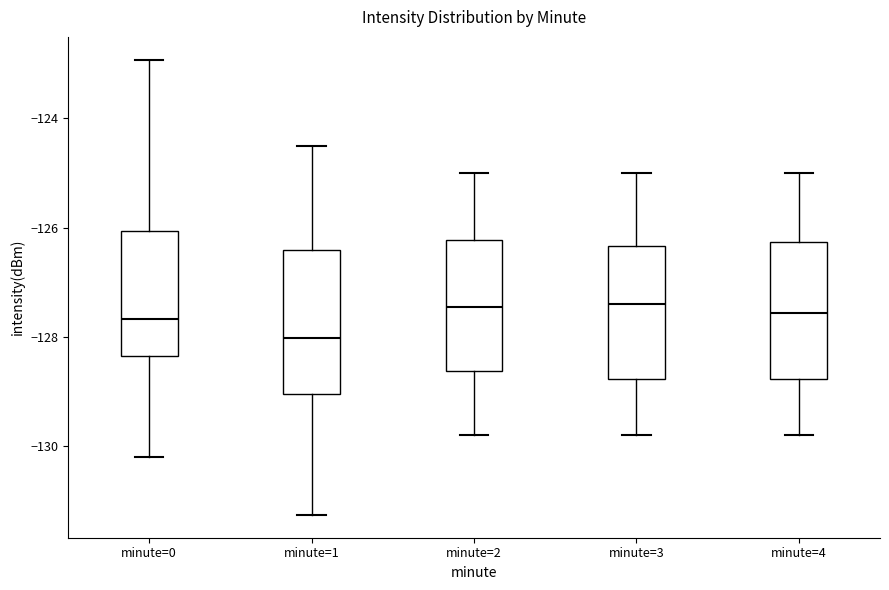

Which box has the lowest median line?

minute=1